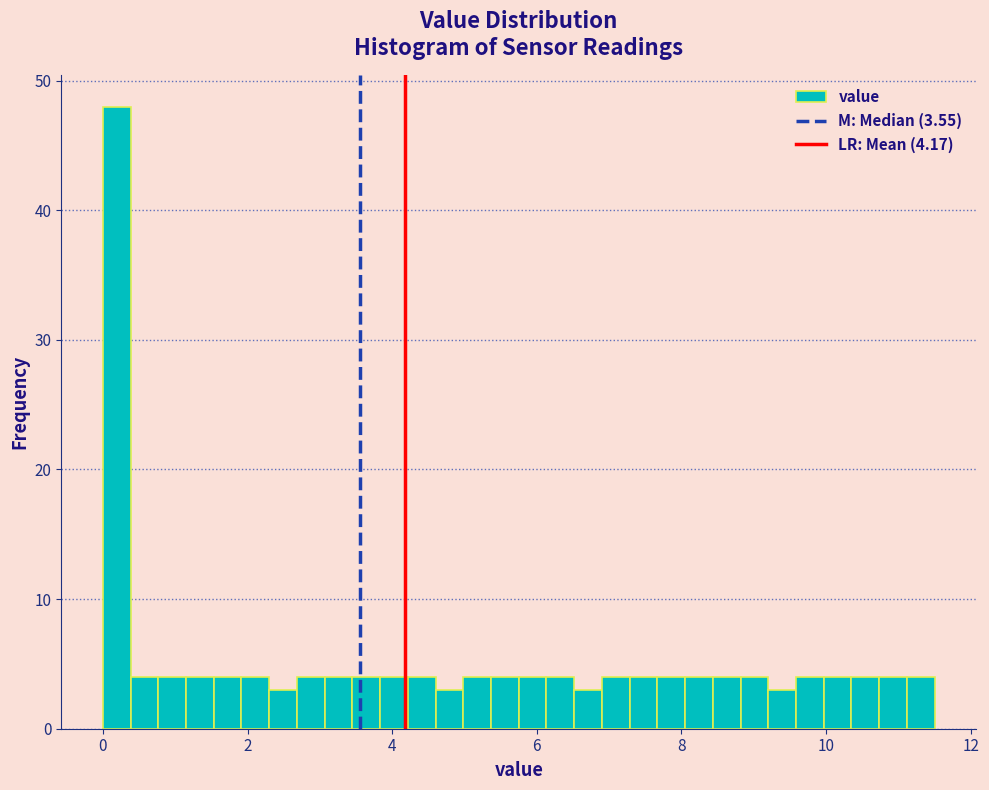

Read against the x-axis, roughly where is the centre of the tallest bar?

0.2